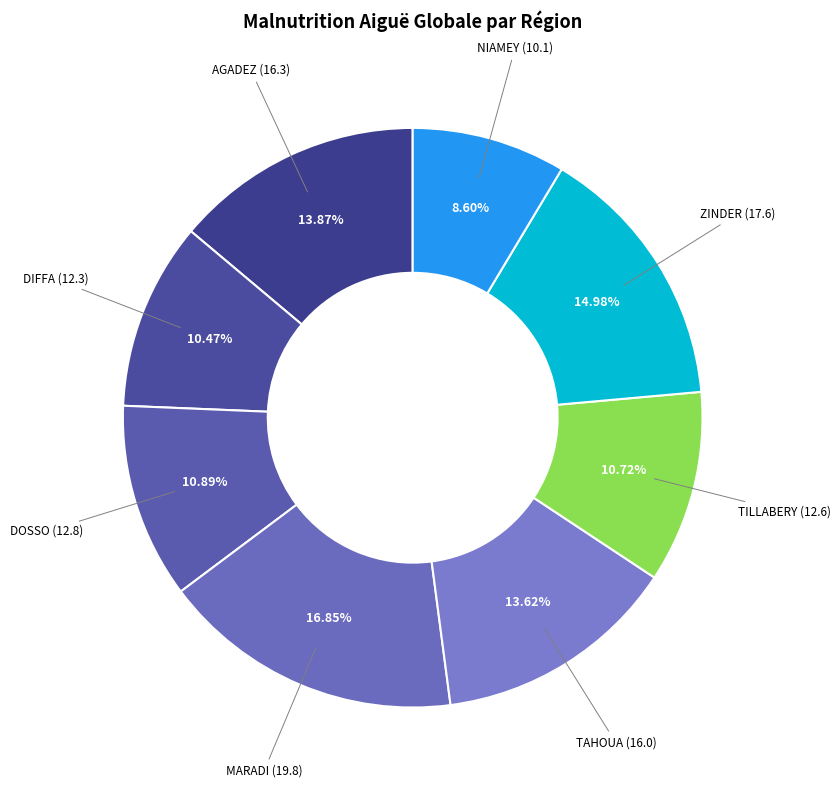

Between MARADI and DIFFA, which is larger?

MARADI